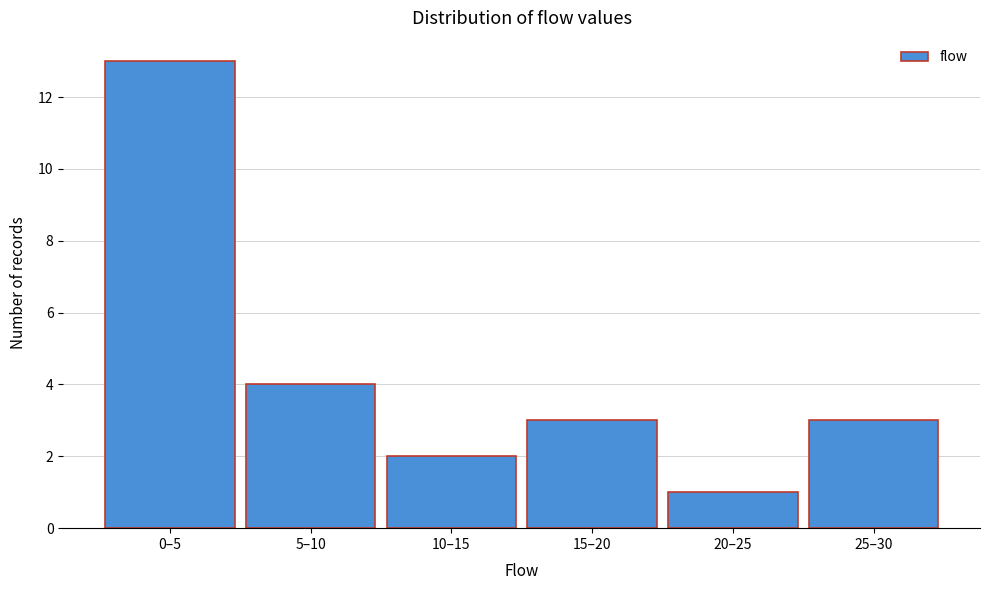

Reading left to right, extract all data points from this chart.

13	4	2	3	1	3